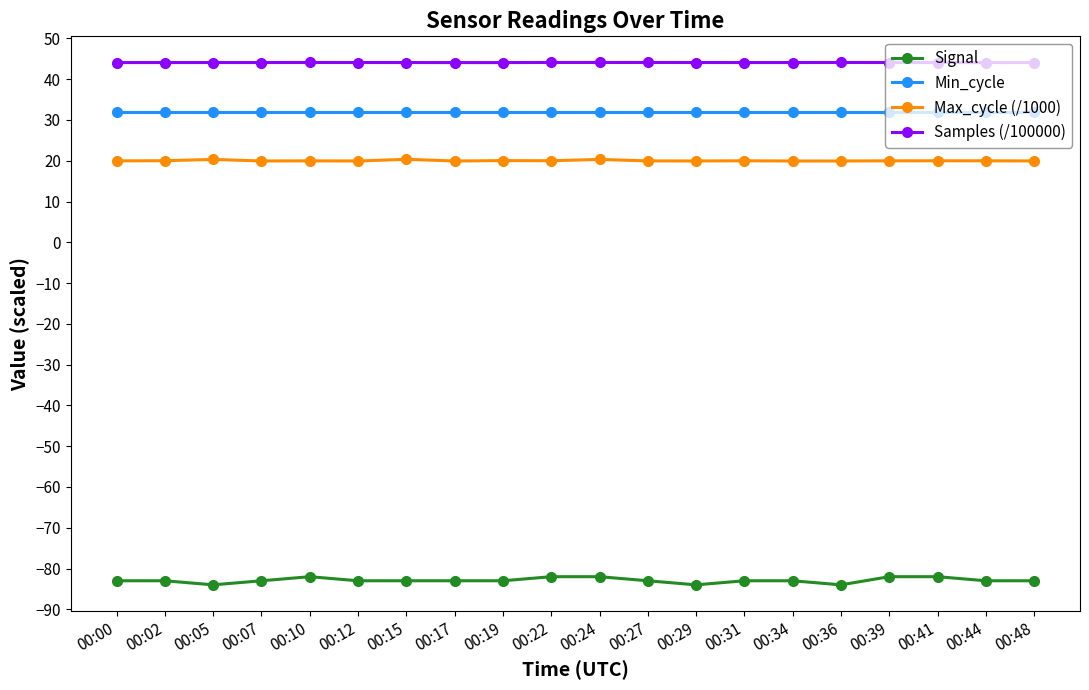

What is the sum of the Min_cycle values at 00:44 and 00:41?

64.0